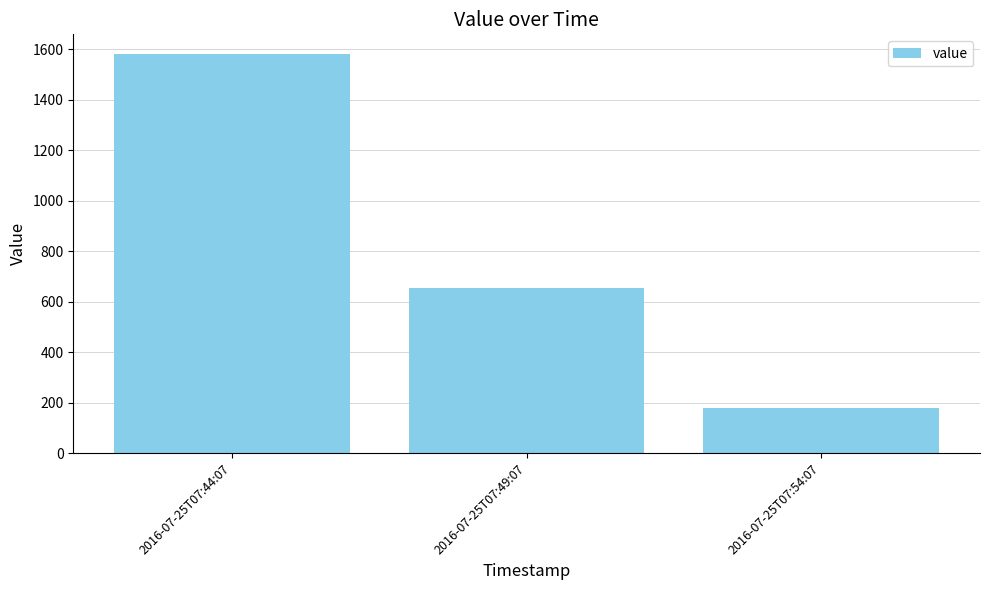

What is the value of the 2nd bar from the left?

655